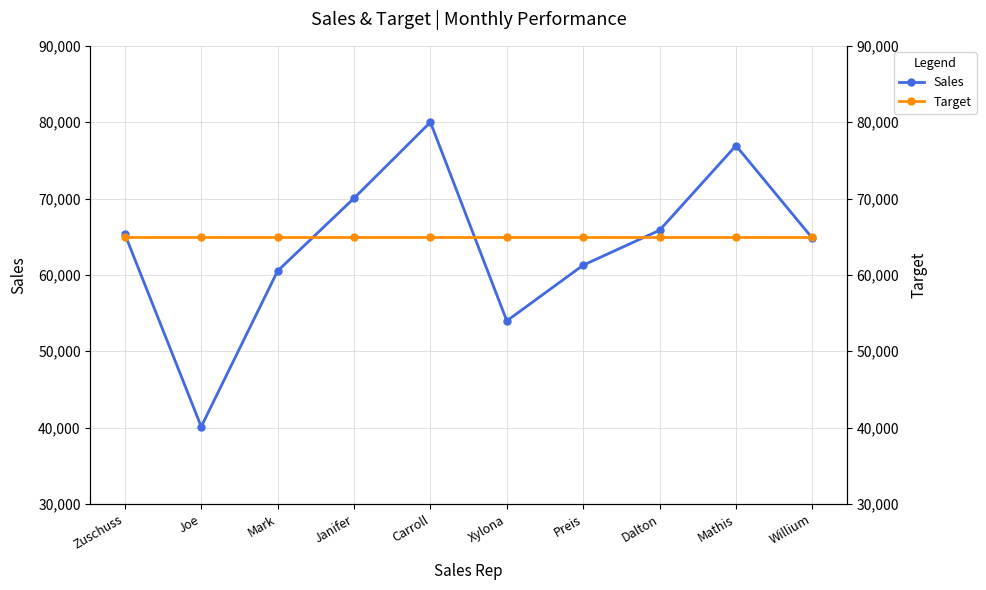

Is it true that Sales equals 64802 at Willium?

True